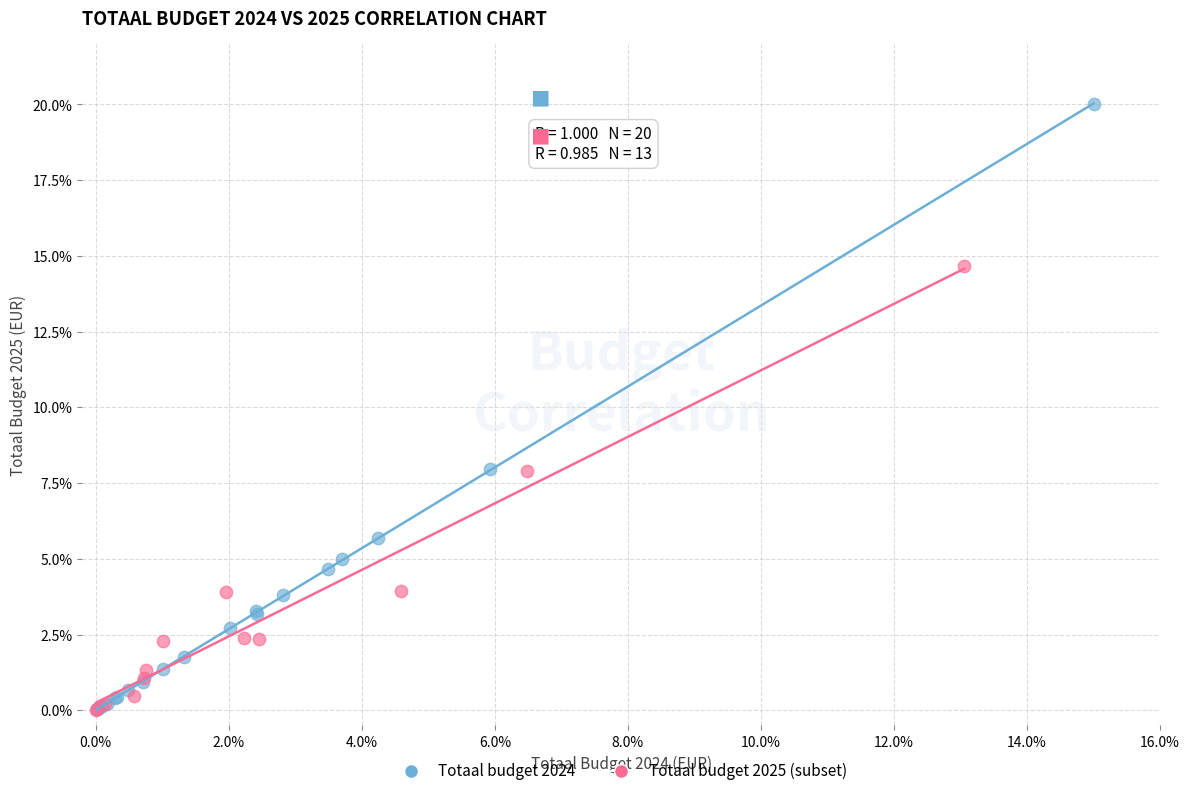

Which series contains the highest Y value?

Totaal budget 2024